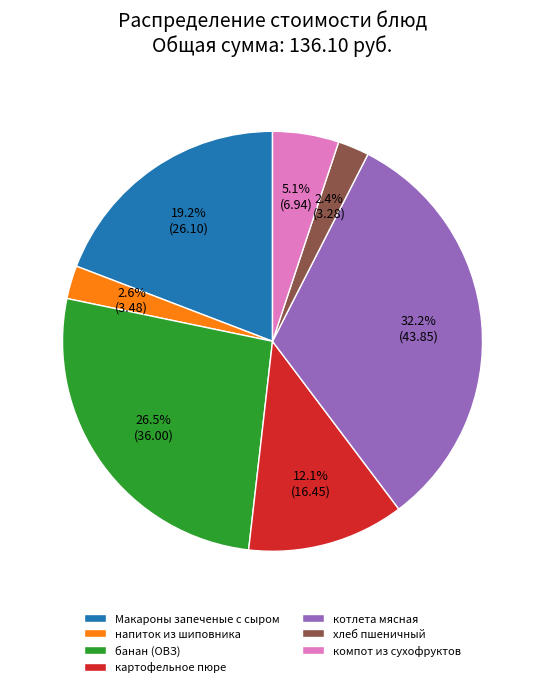

Is the sum of хлеб пшеничный and банан (ОВЗ) greater than half?

No